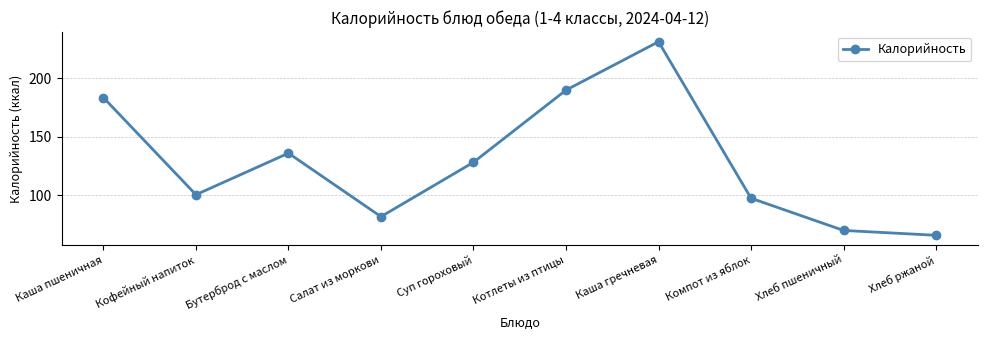

What is the sum of the values at Кофейный напиток and Котлеты из птицы?

290.4